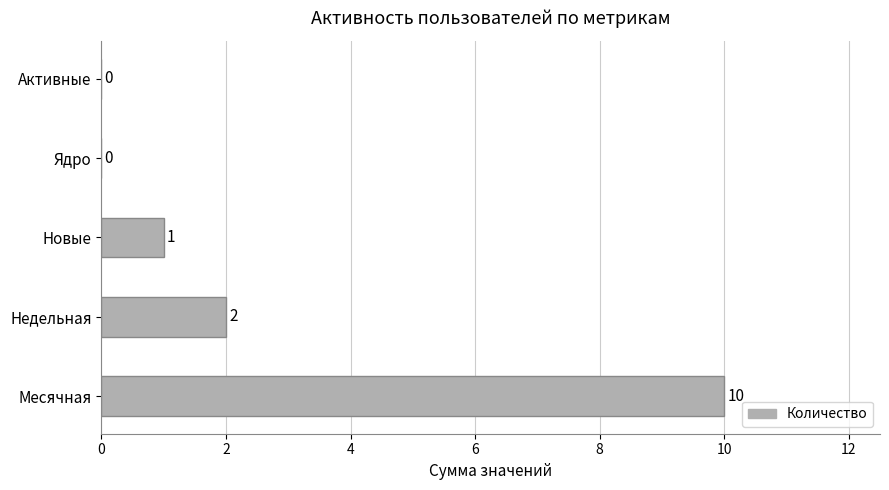

Where is the data nearest to the value 5?

Недельная